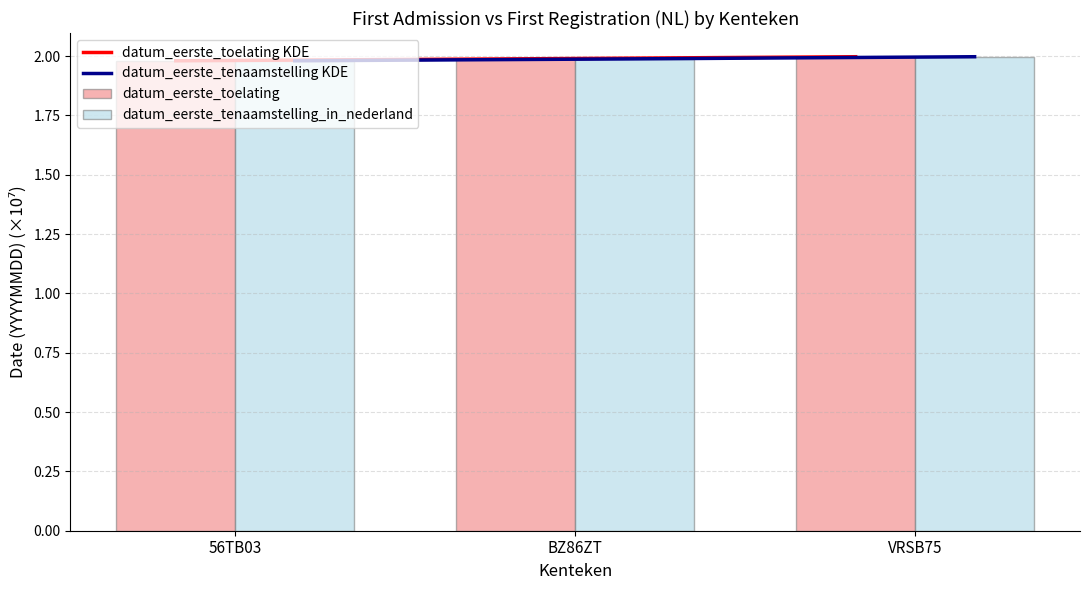

Reading left to right, what are all the values shown in this chart?

datum_eerste_toelating: 2.0	2.0	2.0
datum_eerste_tenaamstelling_in_nederland: 2.0	2.0	2.0